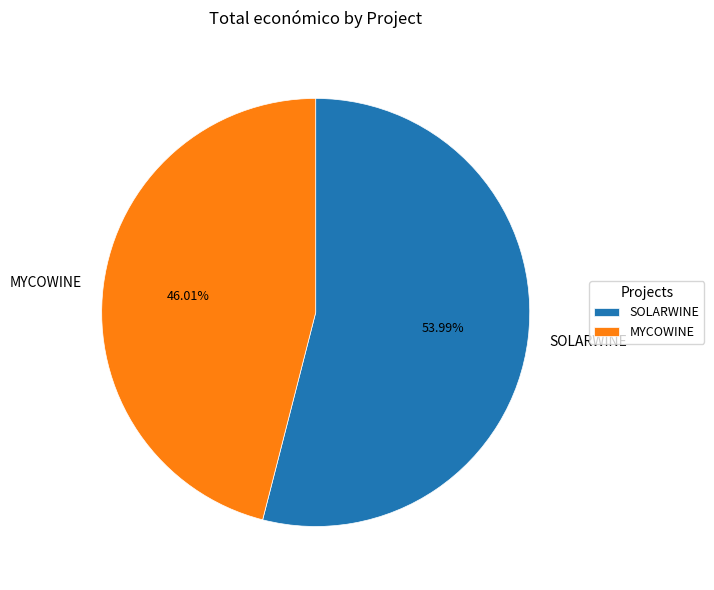

To the nearest percent, what is the difference between the MYCOWINE and SOLARWINE slice percentages?

8%